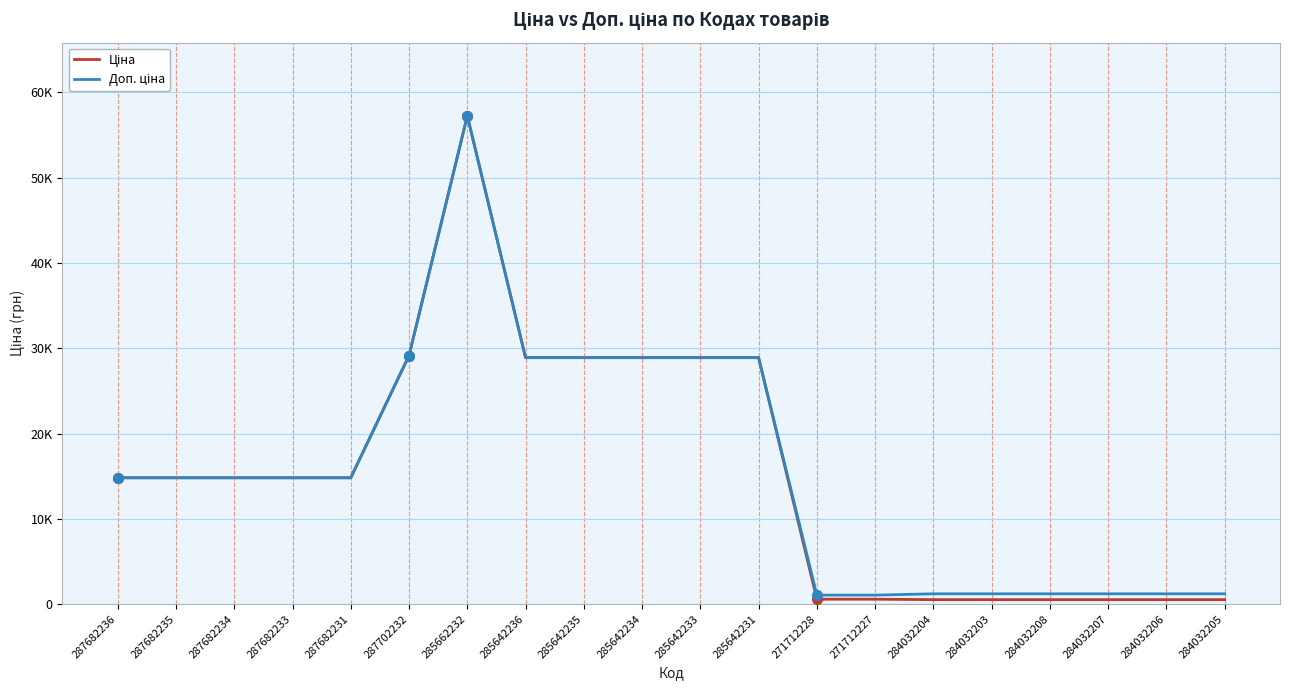

True or false: Ціна has a value of 57258.0 at 285662232.

True